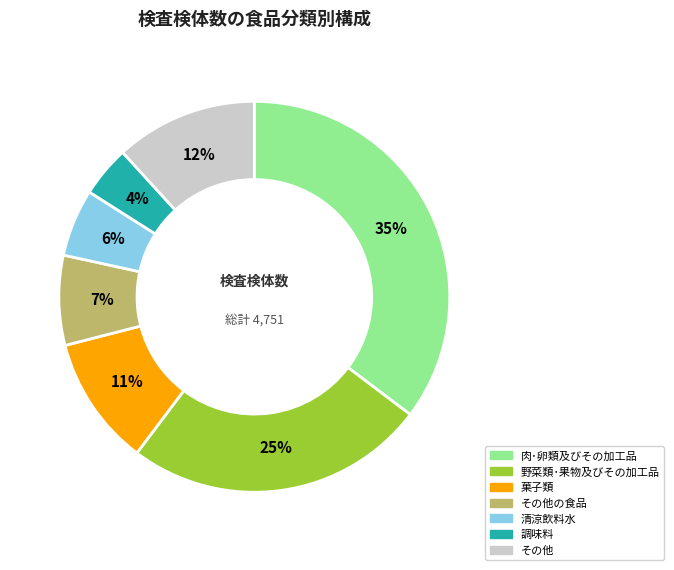

Is there any slice that represents more than half of the pie?

No